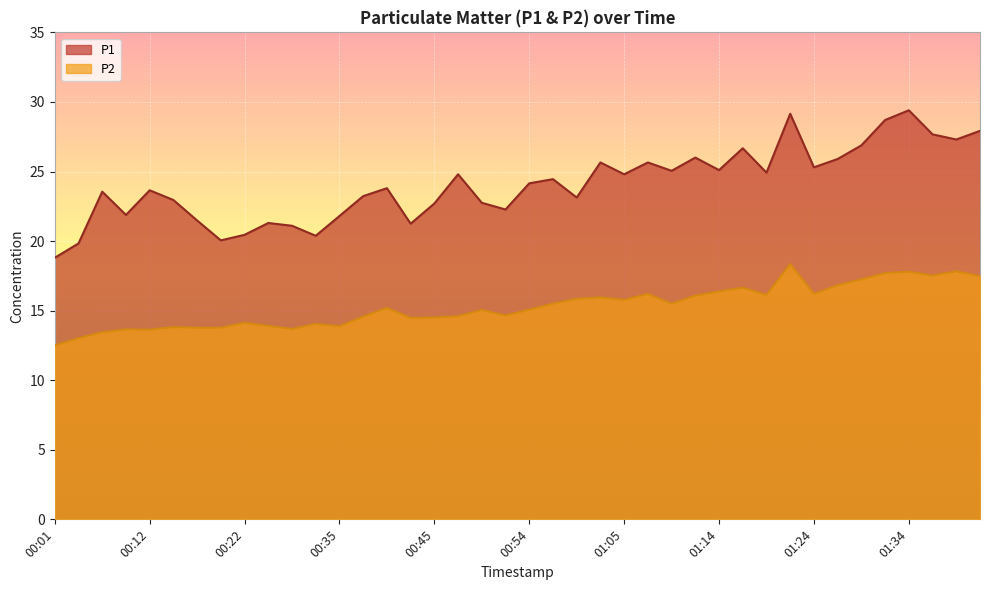

At which label does P1 reach its minimum?

00:01